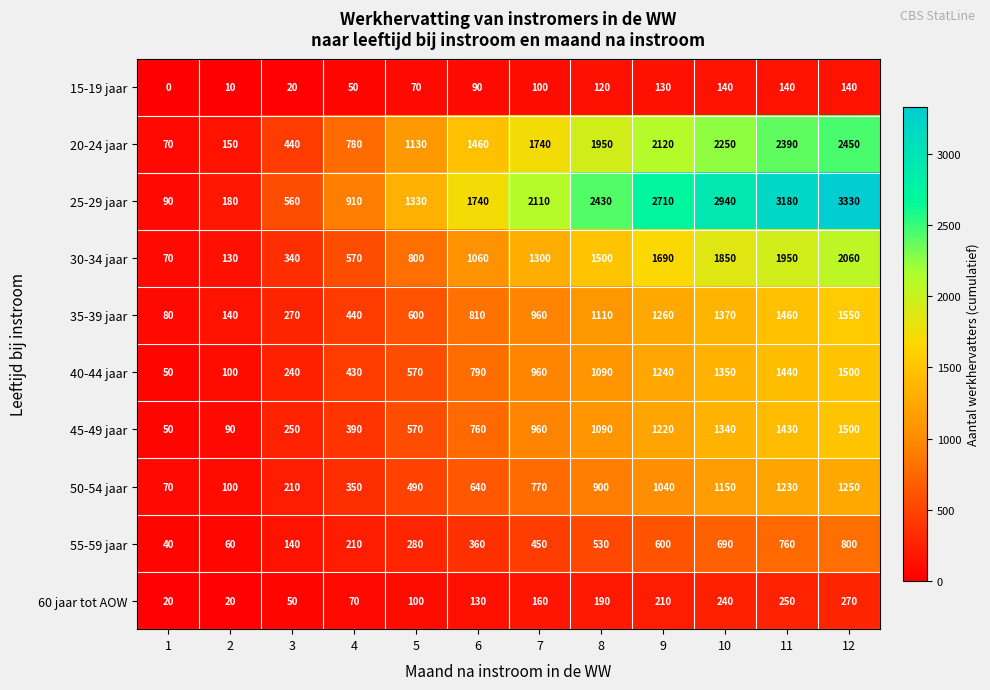

Is the value of 60 jaar tot AOW at 8 greater than the value of 30-34 jaar at 3?

No